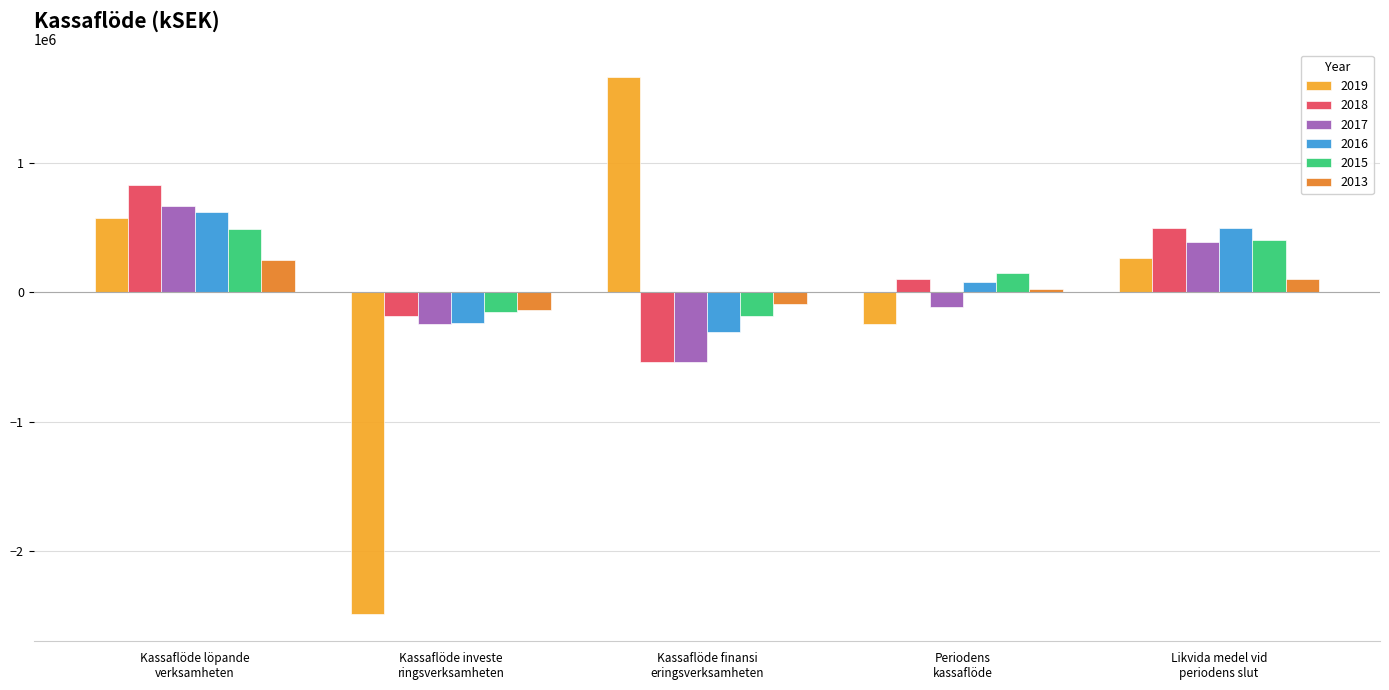

How many bars are there in total?

30